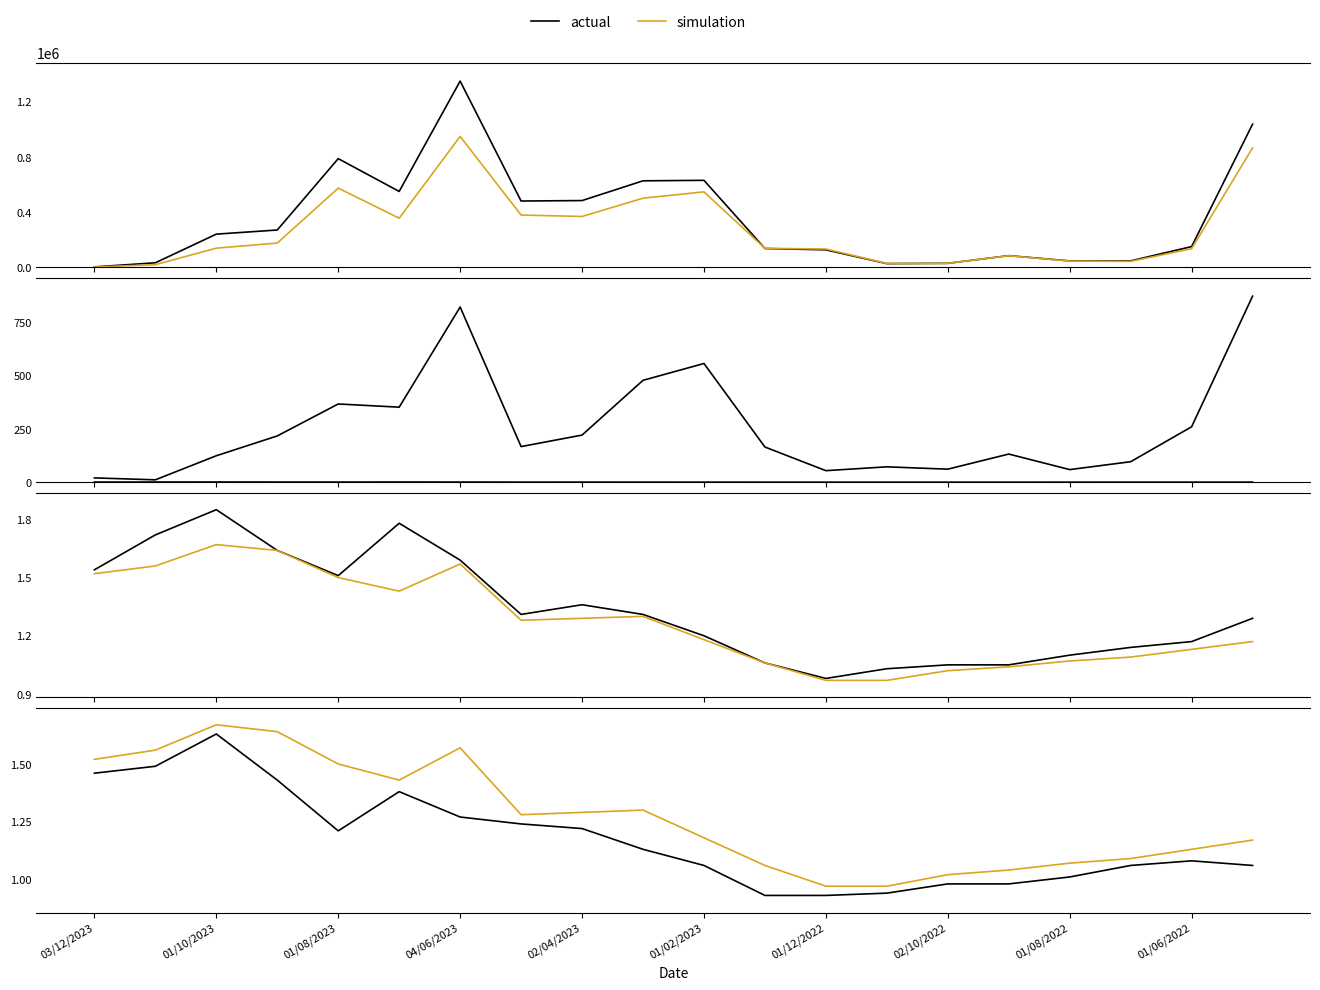

At how many categories does at least one series exceed 1731?

20